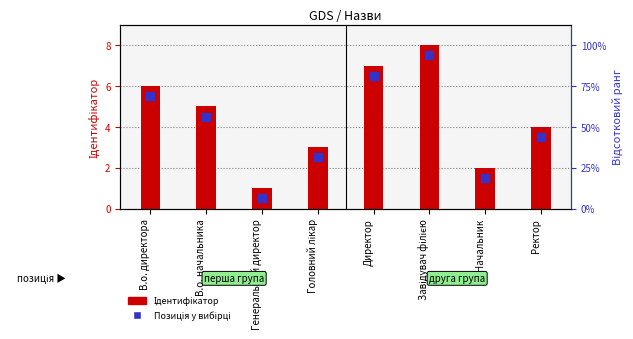

What are all the series names shown in the legend?

Ідентифікатор, Позиція у вибірці